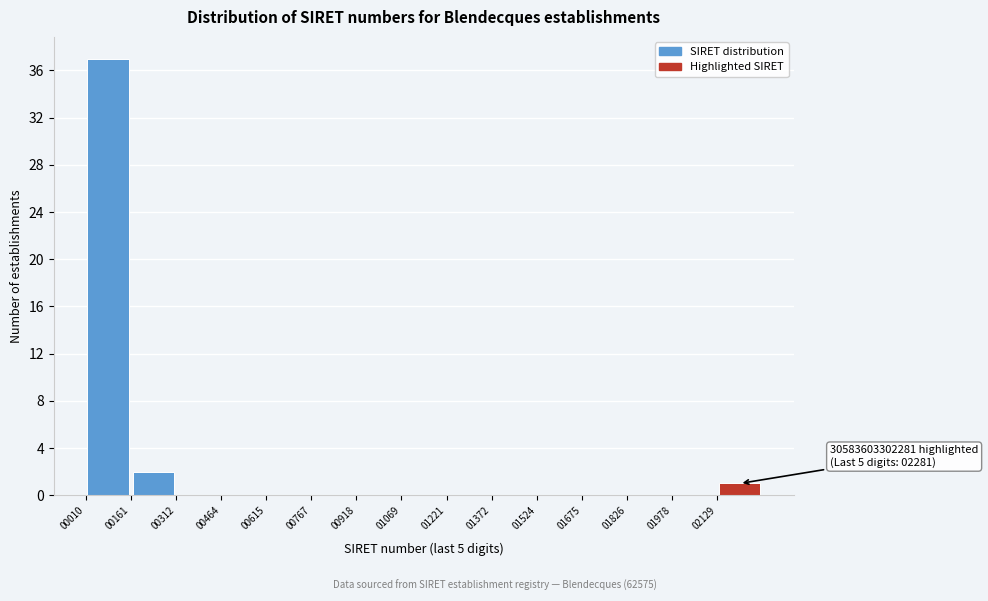

Over which range of the x-axis is the bar tallest?

20 to 160